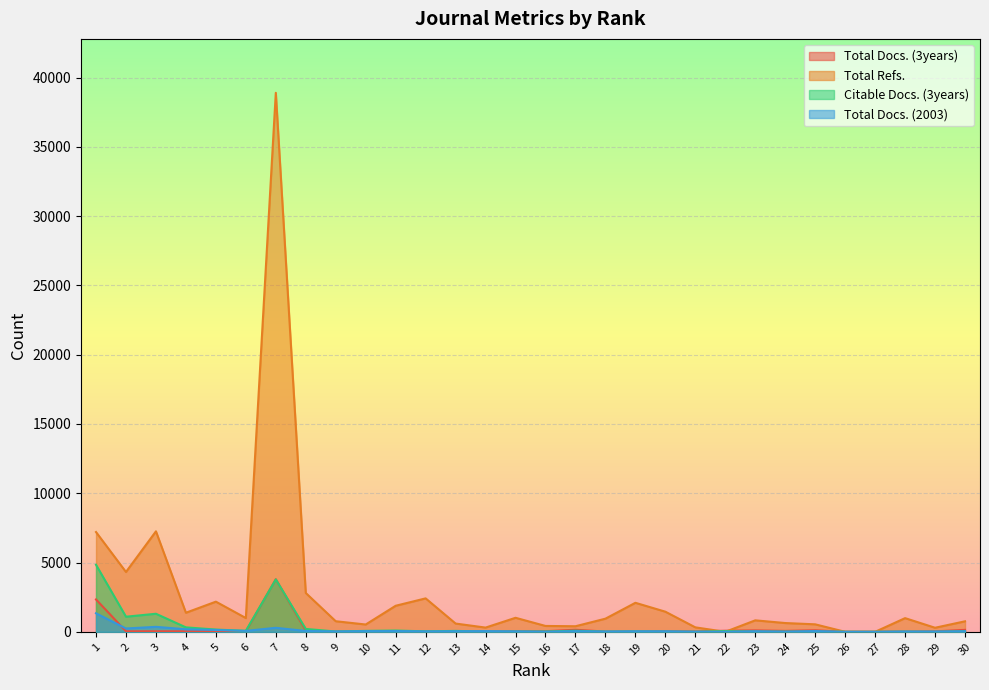

Which series has the largest range (max minus min)?

Total Refs.